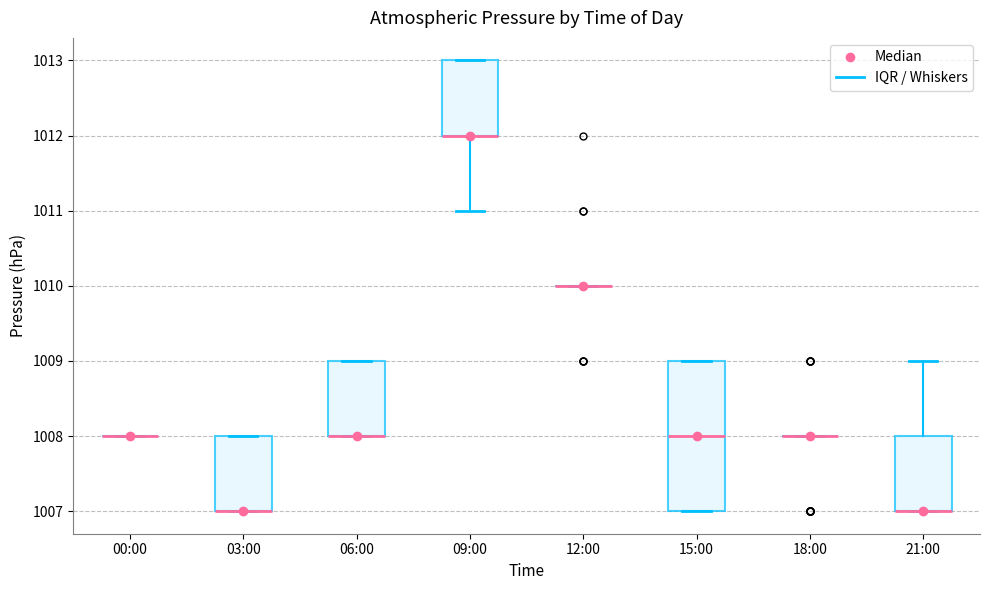

Where is the lower edge of the box for 03:00 on the y-axis? The values are not printed on the chart, so give them approximately, as read against the axis.

1007